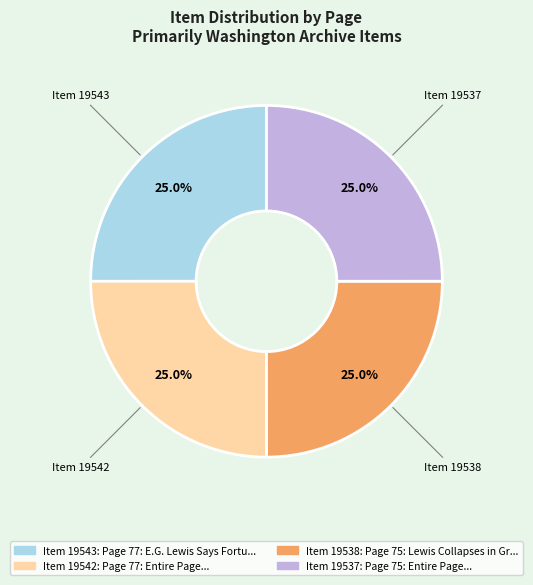

How many slices are in this pie chart?

4